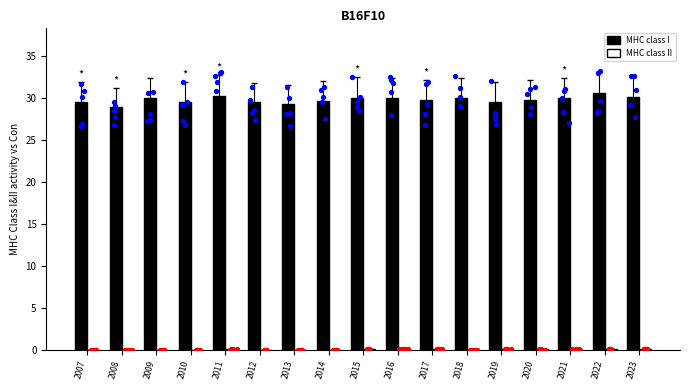

At how many categories does at least one series exceed 19?

17